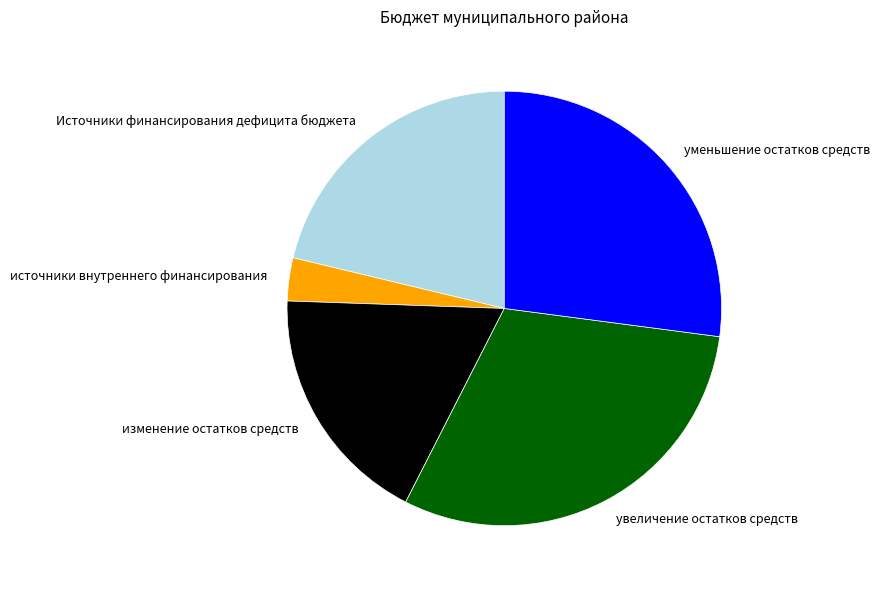

Rank the categories by value from lowest to highest.

источники внутреннего финансирования, изменение остатков средств, Источники финансирования дефицита бюджета, уменьшение остатков средств, увеличение остатков средств